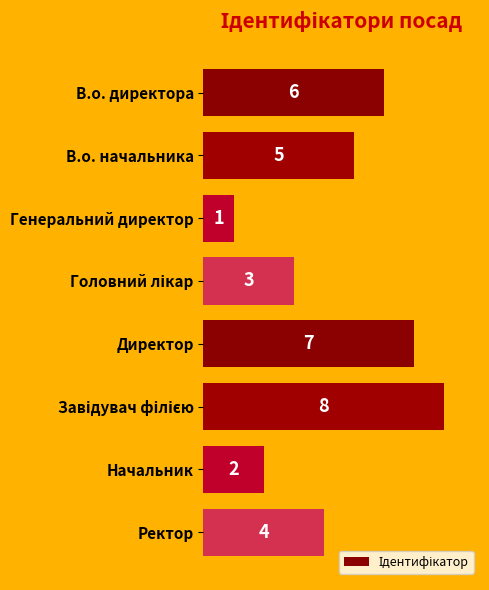

Reading bottom to top, list all the values displayed in this chart.

4	2	8	7	3	1	5	6